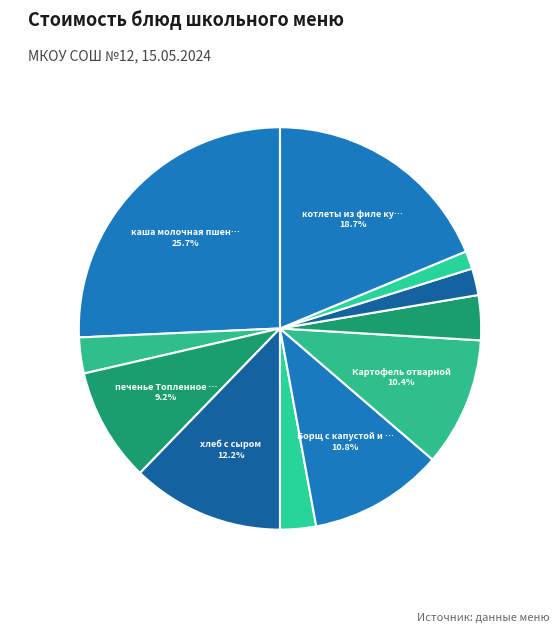

What is the largest slice in the pie chart?

каша молочная пшеничная